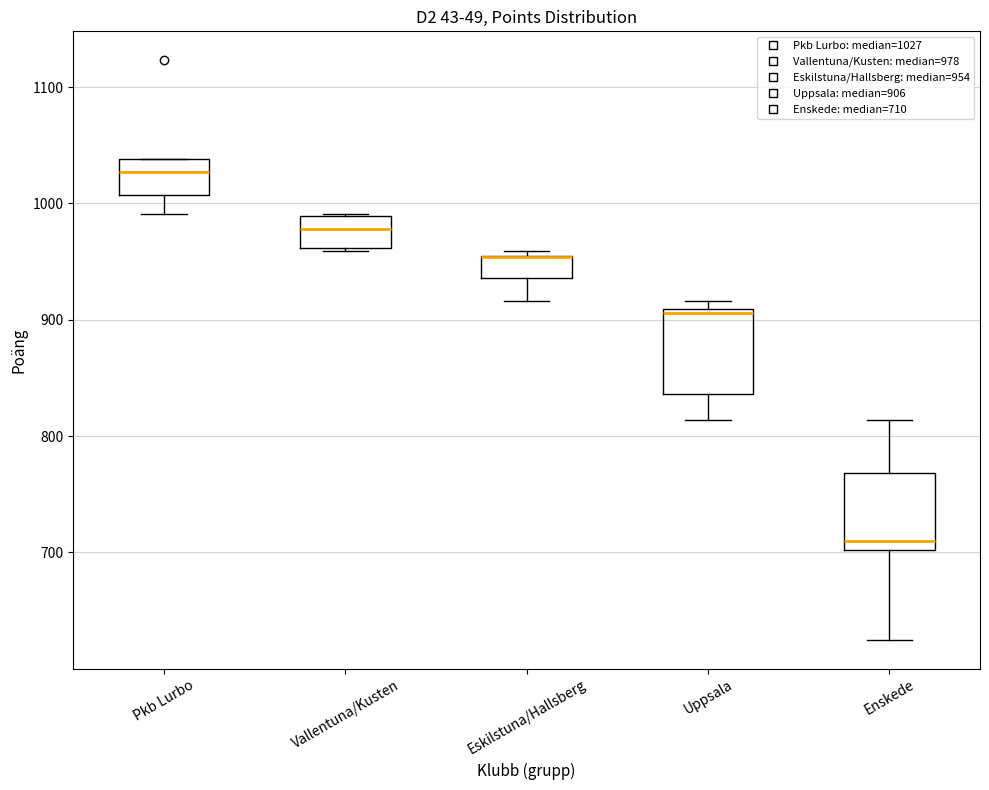

Reading left to right, transcribe this box plot: for each box, give where its median line is, the range the box spans, and where its two whiskers end, as read against the y-axis. The values are not printed on the chart, so give them approximately, as read against the axis.

Pkb Lurbo: median 1030, box 1010 to 1040, whiskers 990 to 1040
Vallentuna/Kusten: median 980, box 960 to 990, whiskers 960 to 990
Eskilstuna/Hallsberg: median 950 (drawn on the box's upper edge), box 940 to 960, whiskers 920 to 960 (just above the box's upper edge)
Uppsala: median 910, box 840 to 910, whiskers 810 to 920
Enskede: median 710, box 700 to 770, whiskers 630 to 810